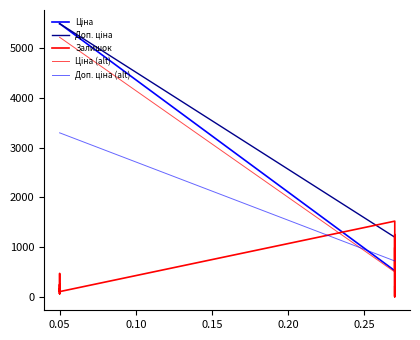

Is this an area chart (filled region under the line)?

No